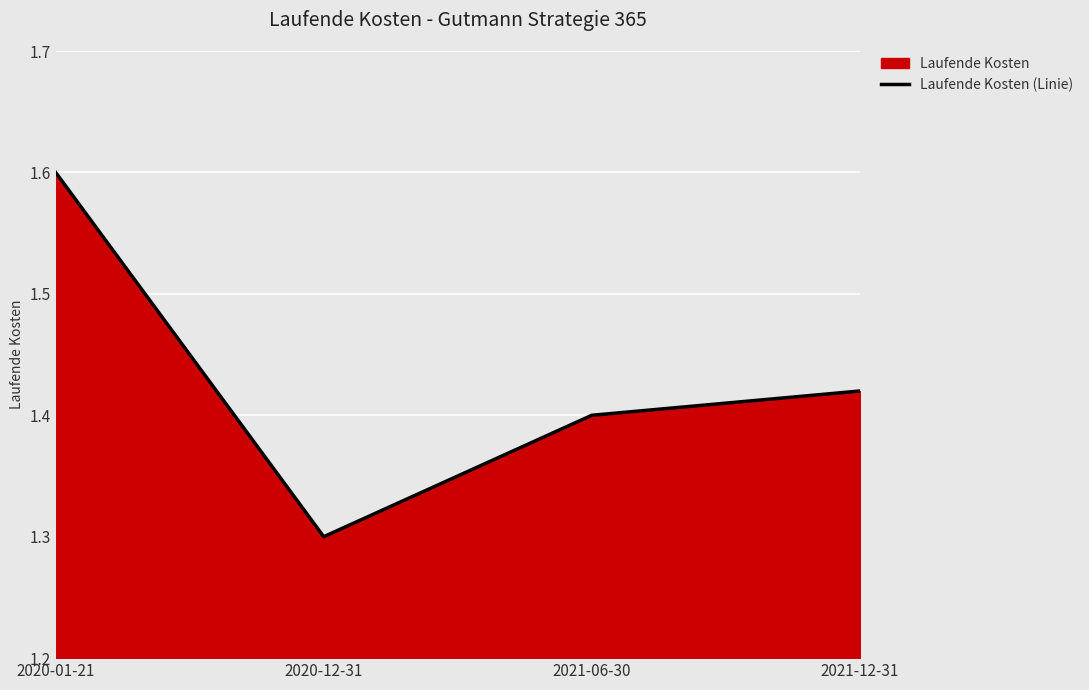

How many series are shown in this chart?

1